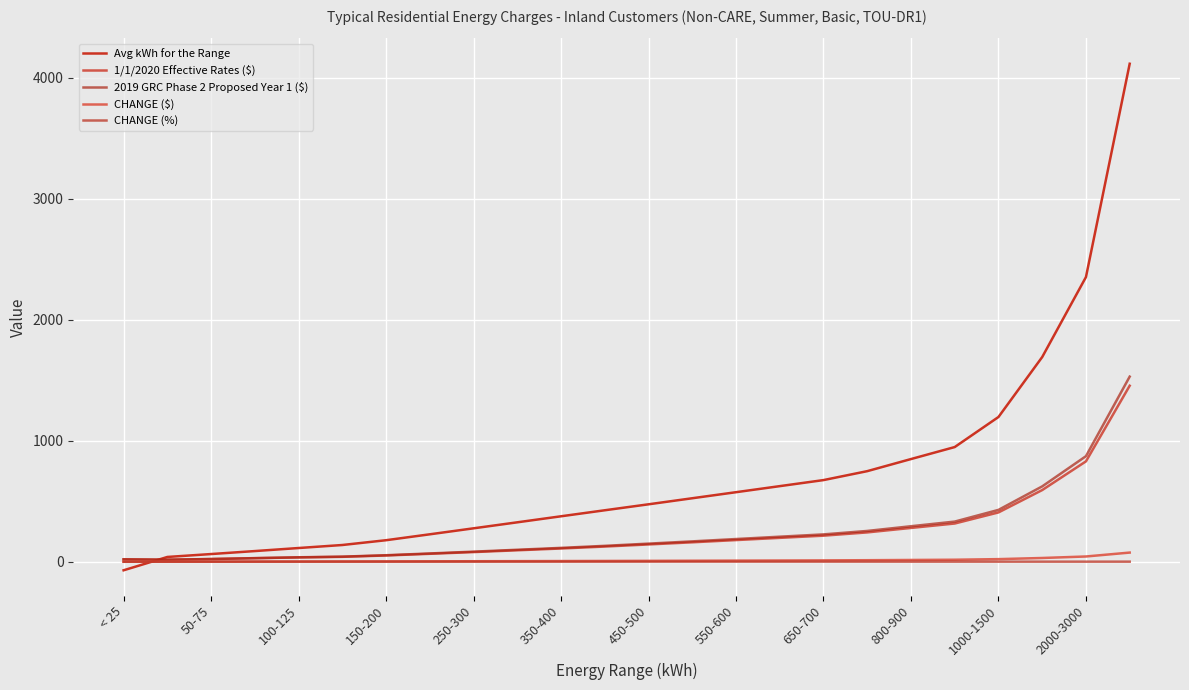

In CHANGE (%), how many points are higher than both neighbors (excluding endpoints)?

2